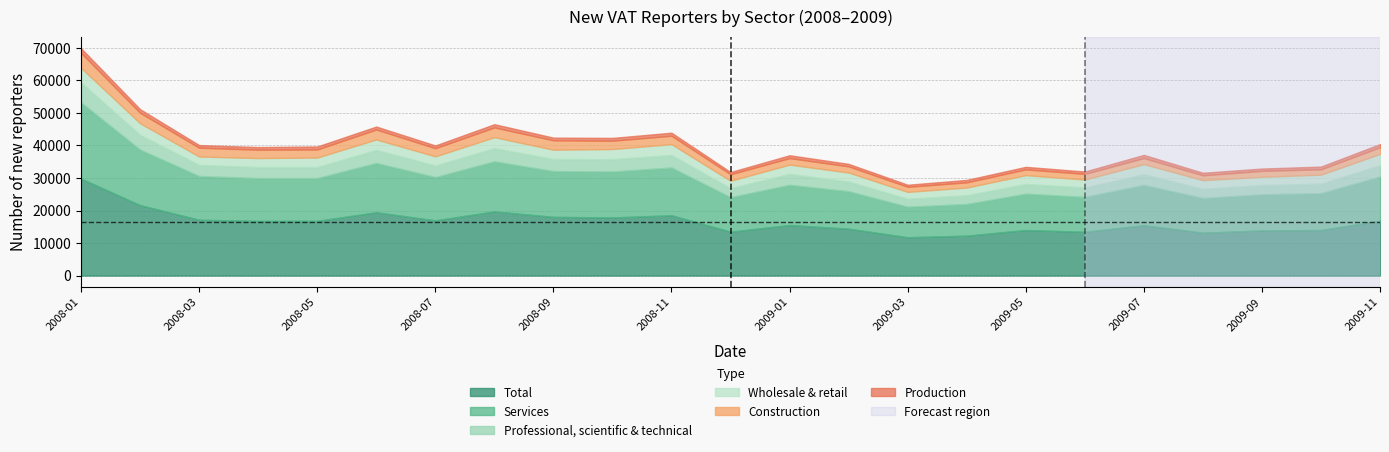

What is the difference between the second highest and minimum values in the Professional series?

3799